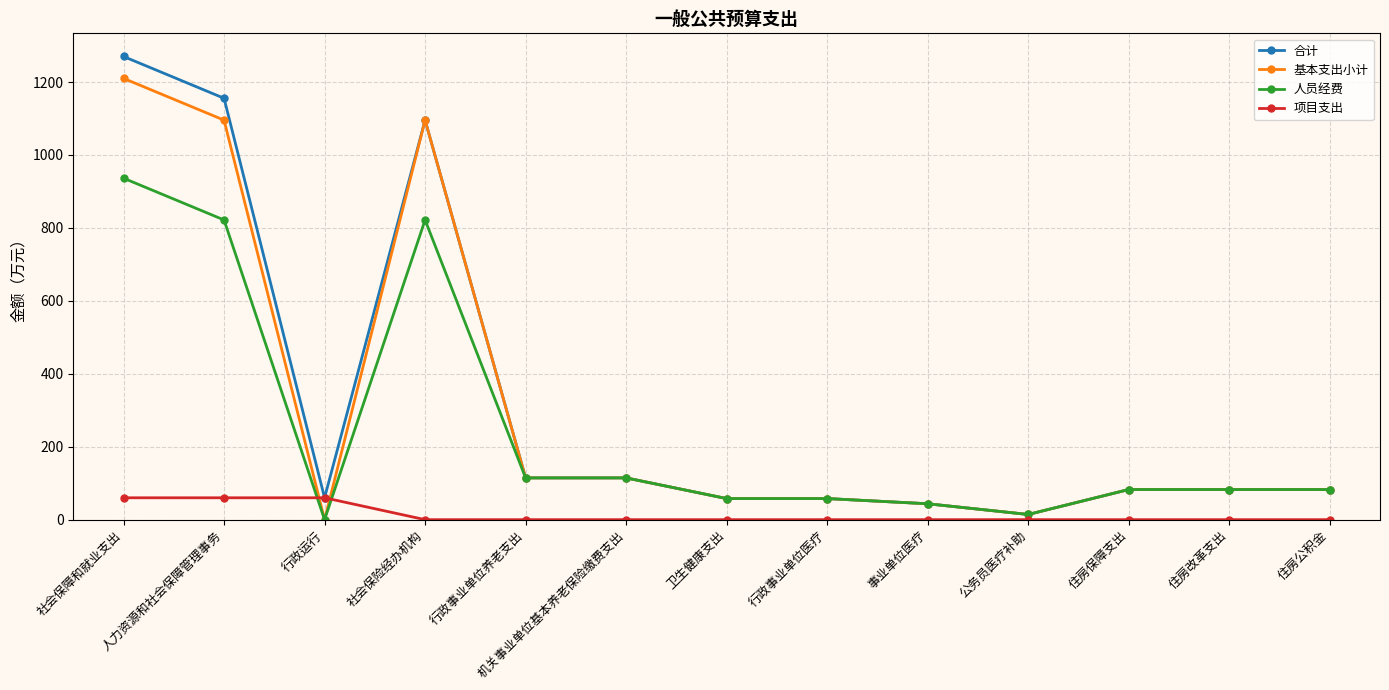

Is the value of 人员经费 at 行政事业单位医疗 greater than the value of 基本支出小计 at 公务员医疗补助?

Yes